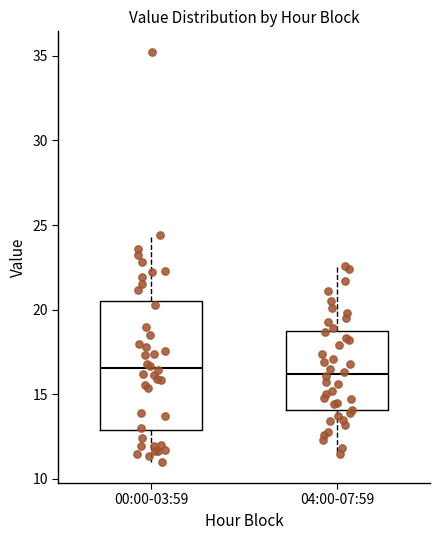

Comparing the boxes themselves (not the whiskers), which one is the tallest?

00:00-03:59